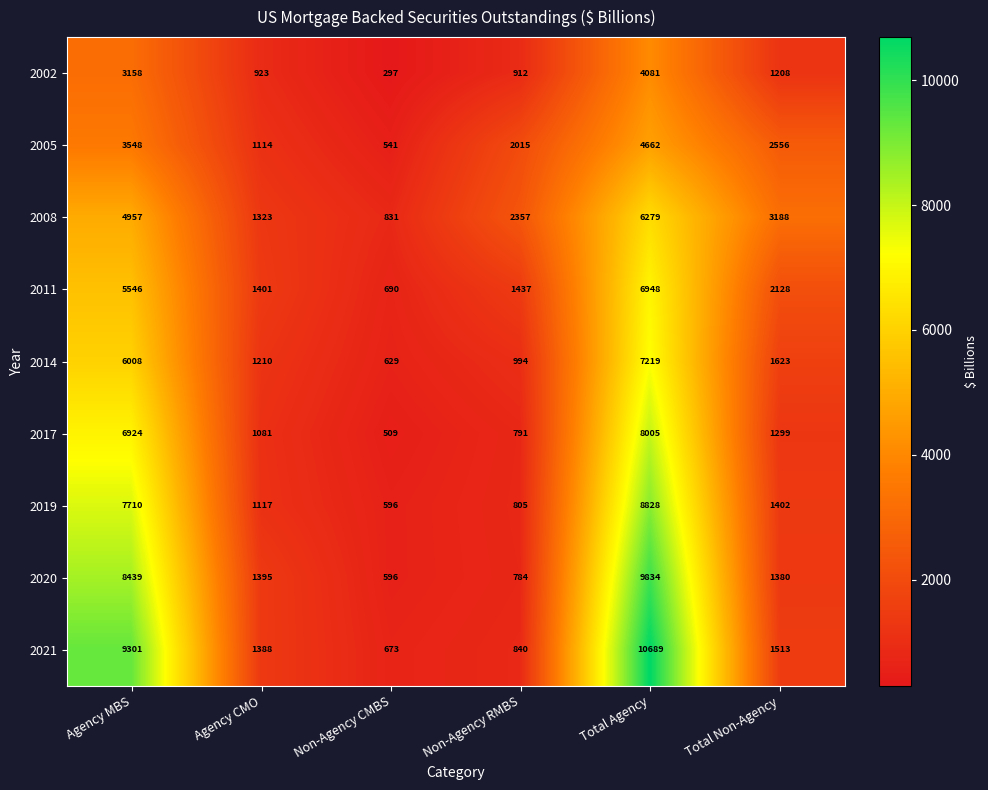

Which series has the largest total across all categories?

2021